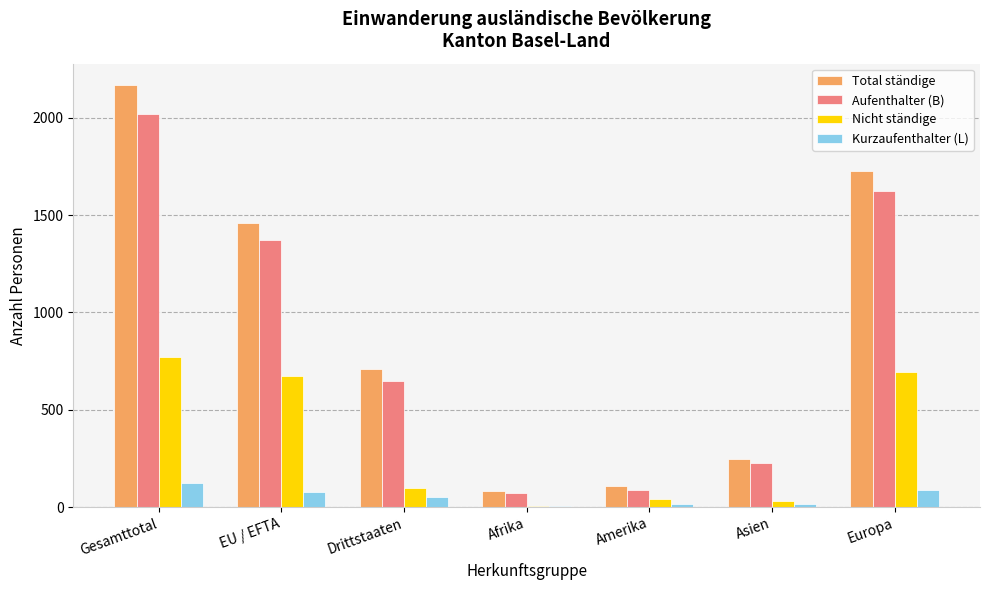

Is it true that Kurzaufenthalter (L) equals 75 at EU / EFTA?

True